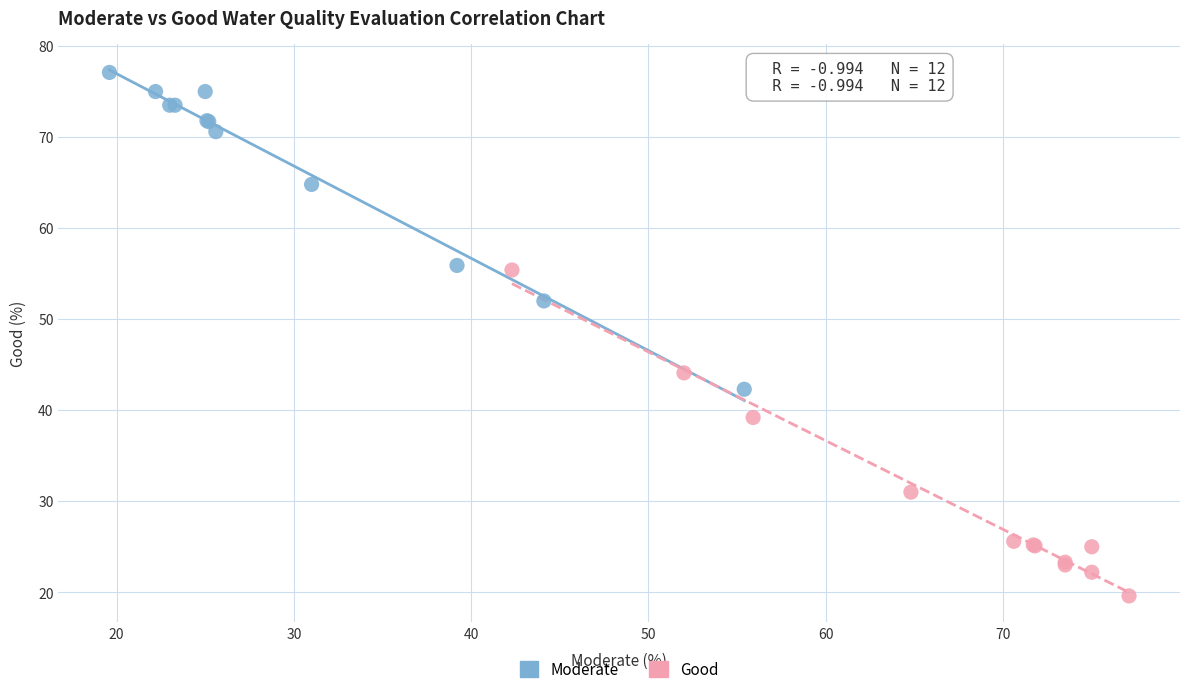

Which series reaches the maximum Y coordinate?

Moderate